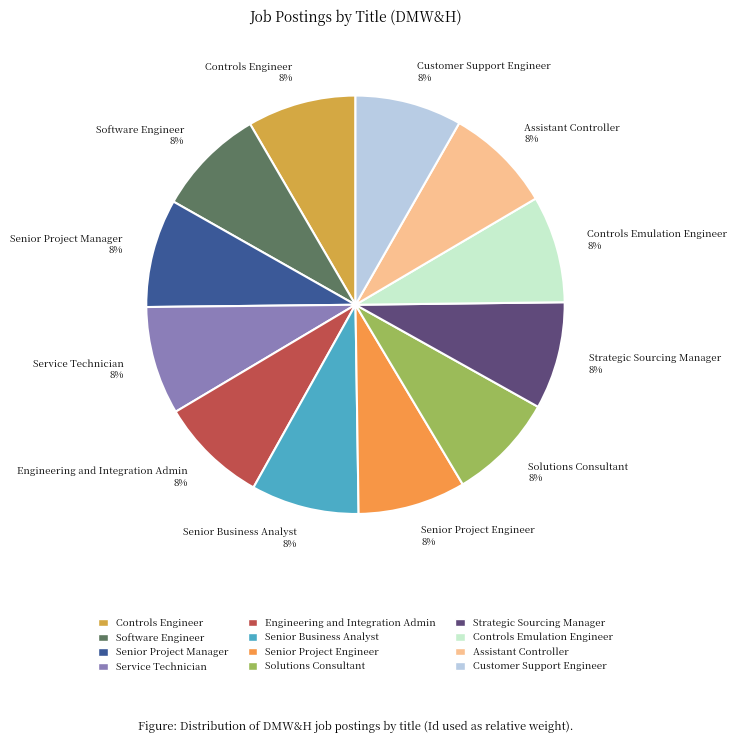

Is the sum of Strategic Sourcing Manager 8% and Assistant Controller 8% greater than half?

No